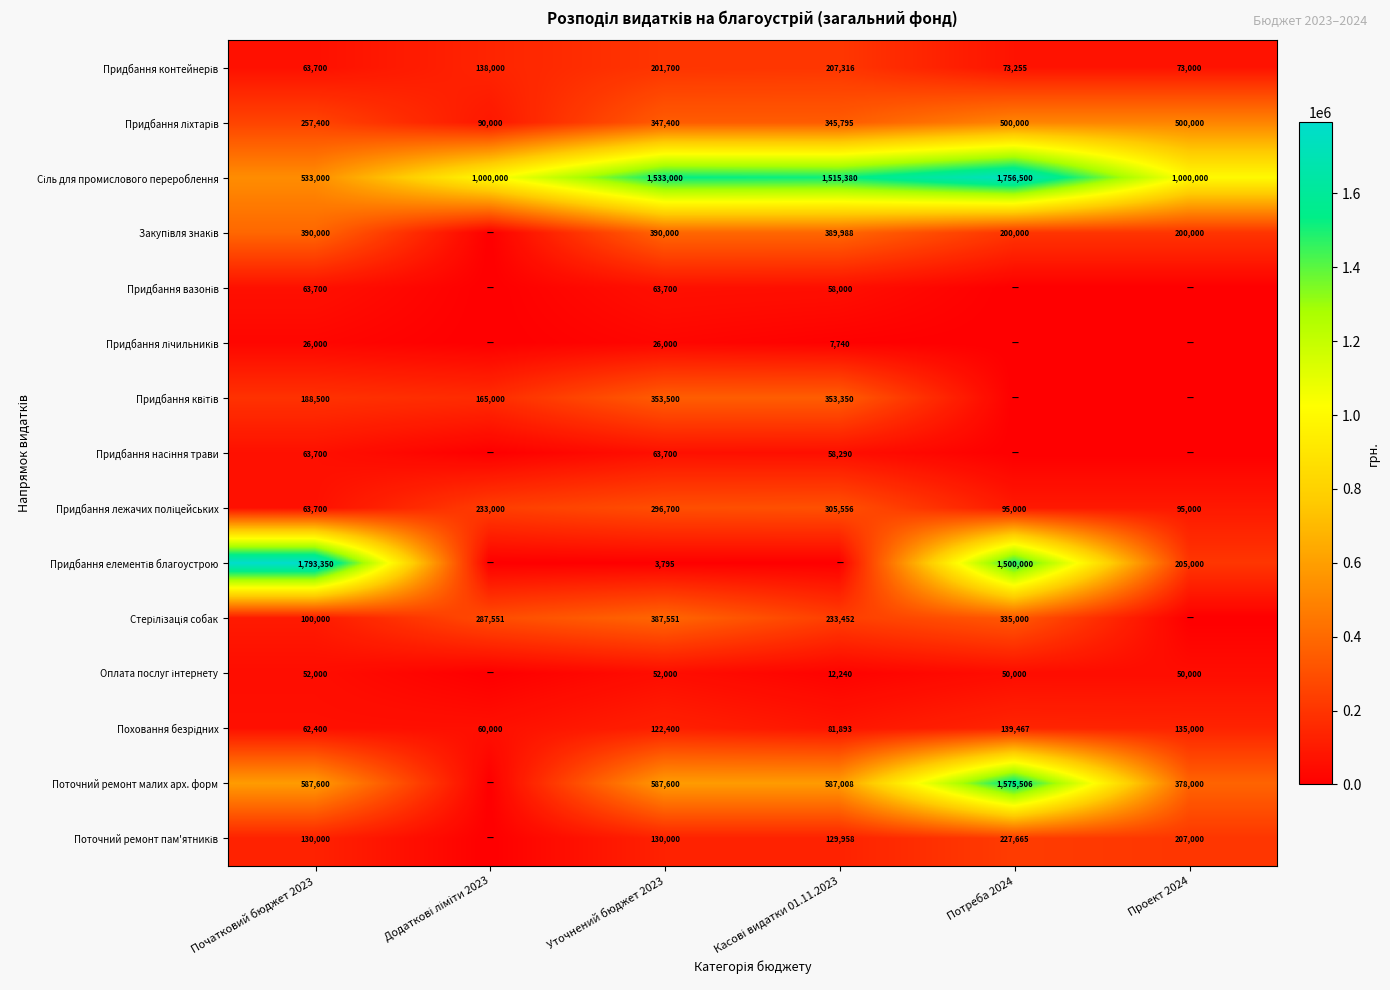

True or false: Стерілізація собак has a value of 157914 at Касові видатки 01.11.2023.

False